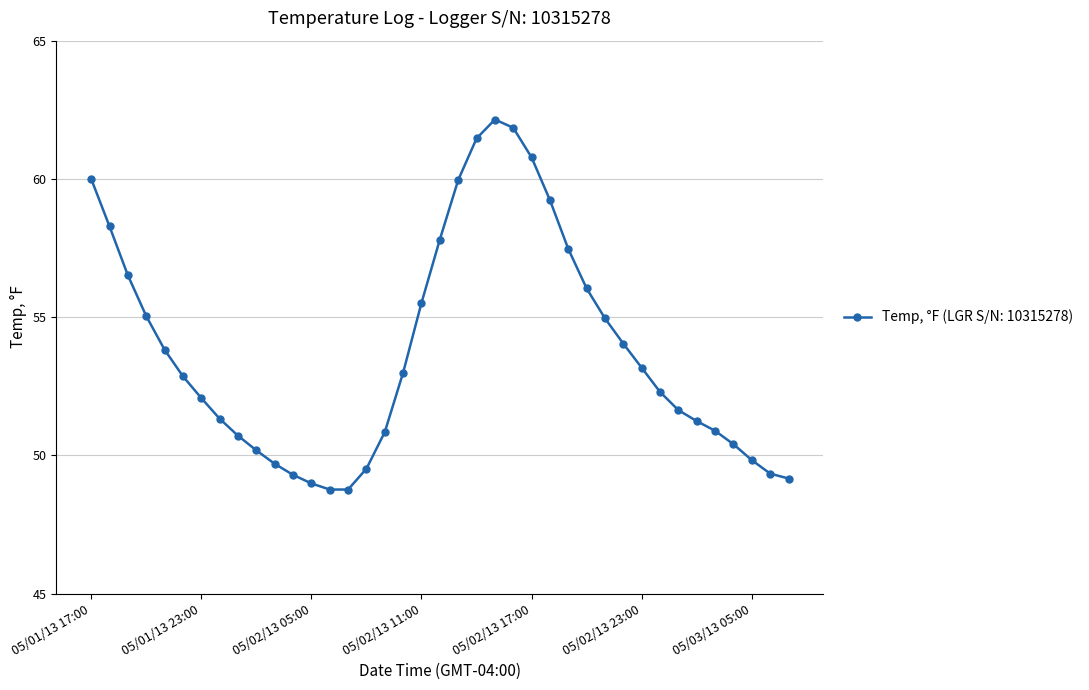

What is the value of the 26th point from the left?

59.2